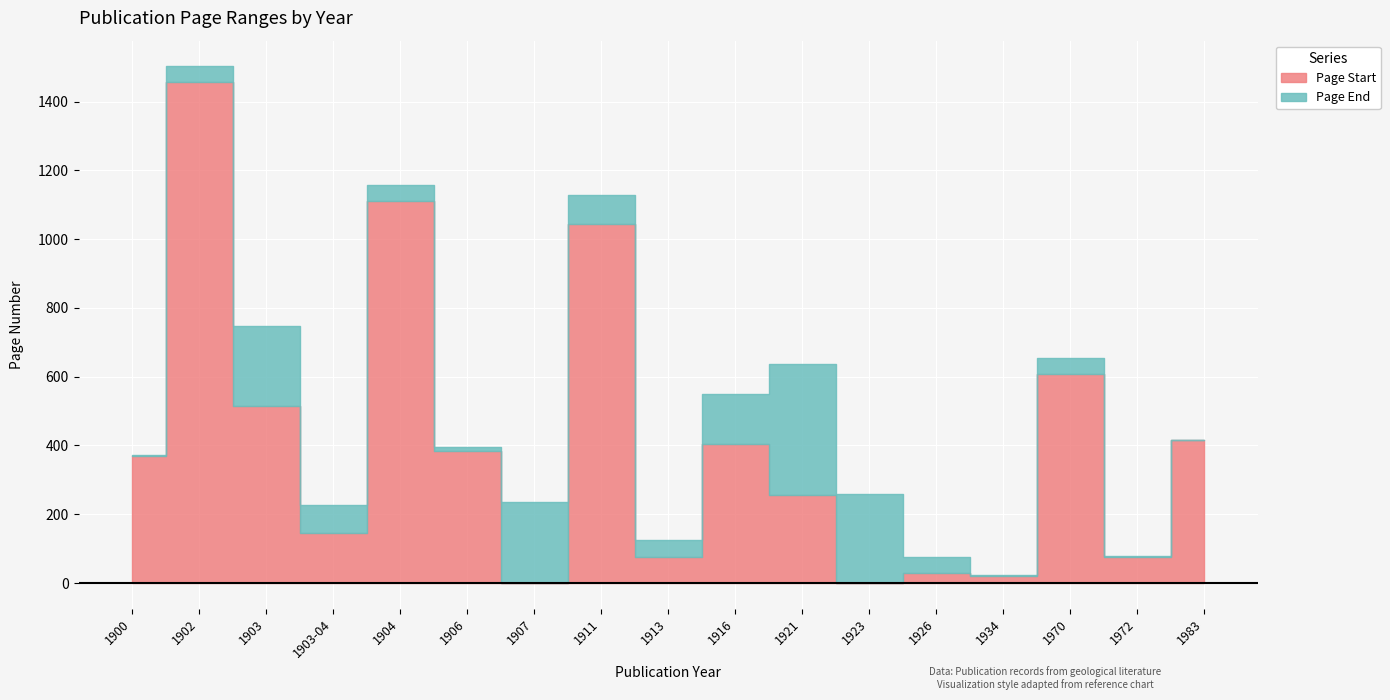

True or false: Page Start and Page End intersect in this chart.

False